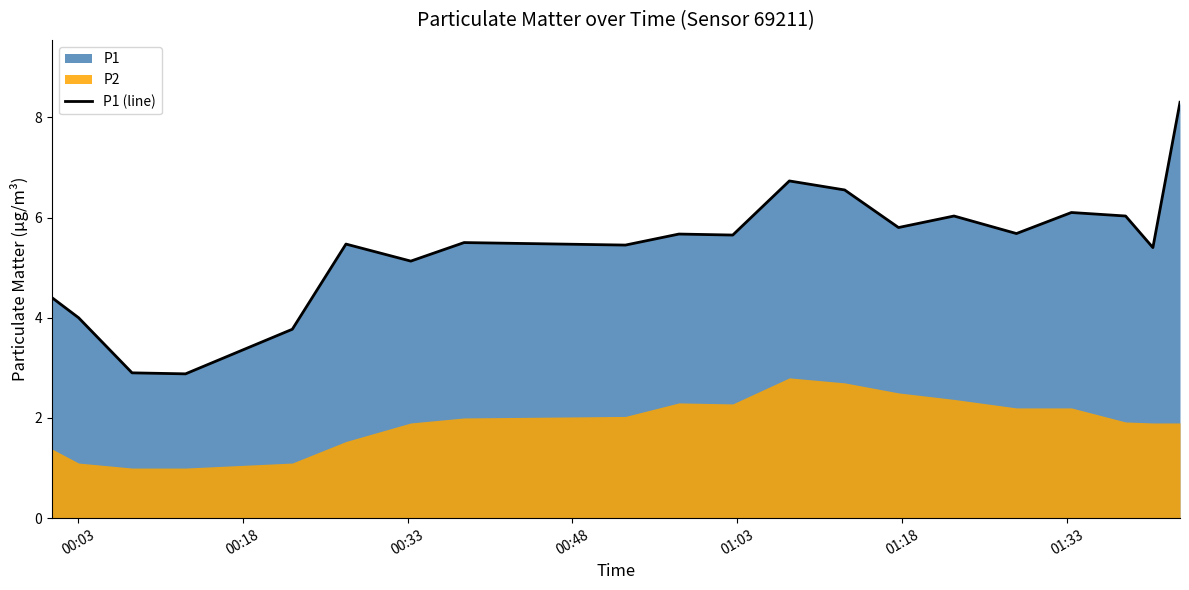

What is the sum of all values?

107.4